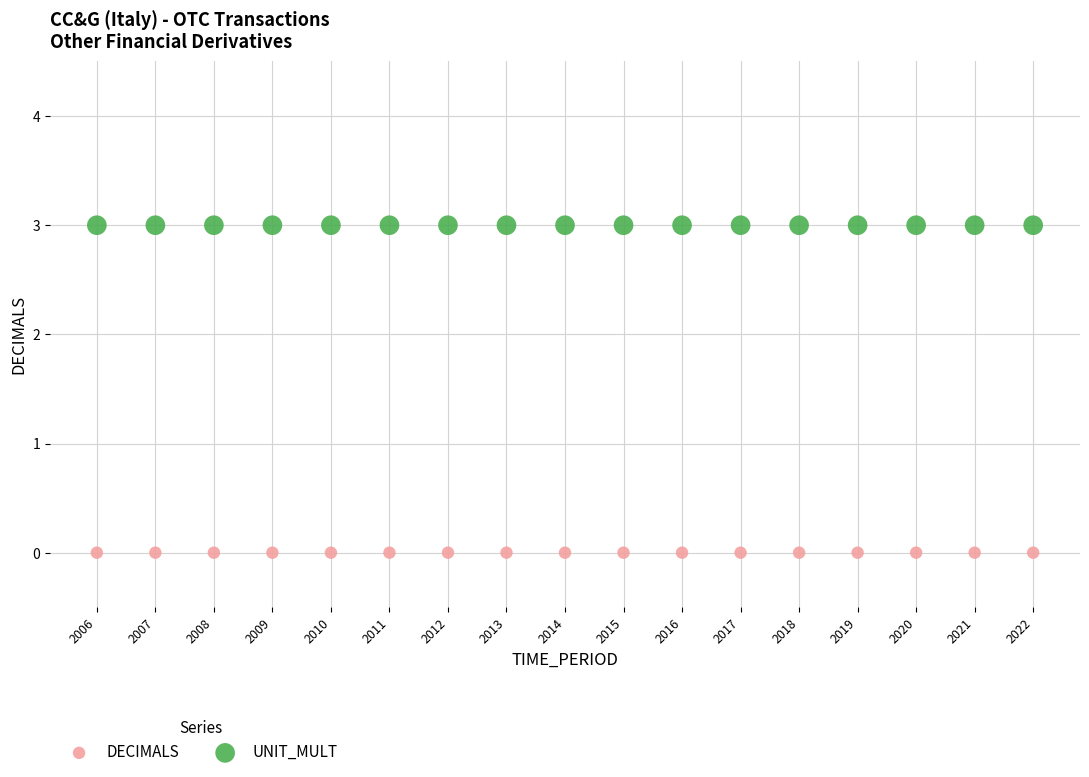

Which series contains the highest Y value?

UNIT_MULT